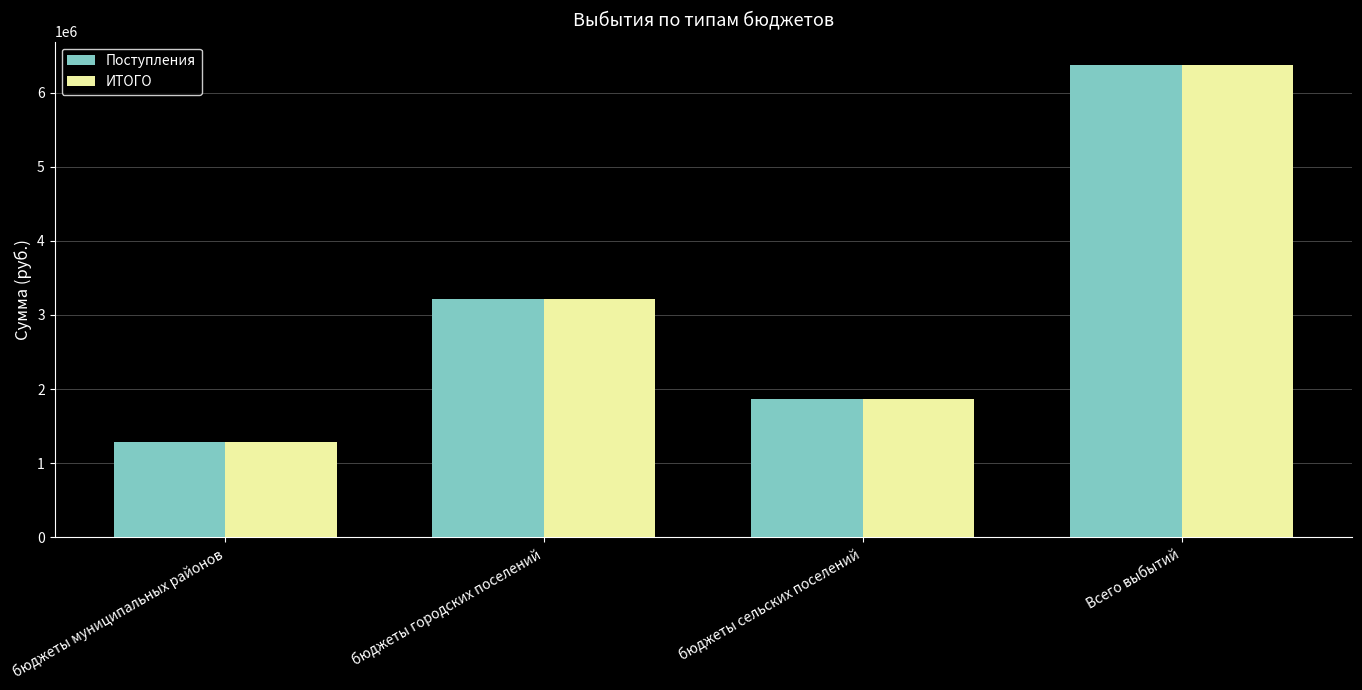

What is the label of the 4th bar from the right?

бюджеты муниципальных районов